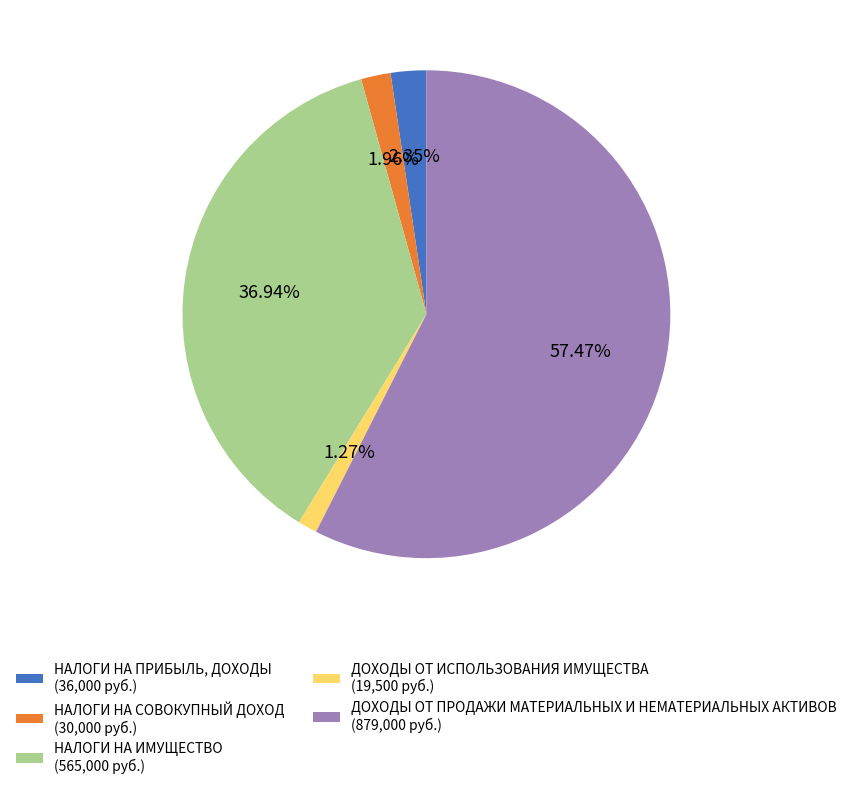

What percentage is the ДОХОДЫ ОТ ПРОДАЖИ МАТЕРИАЛЬНЫХ И НЕМАТЕРИАЛЬНЫХ АКТИВОВ slice, to the nearest percent?

57%